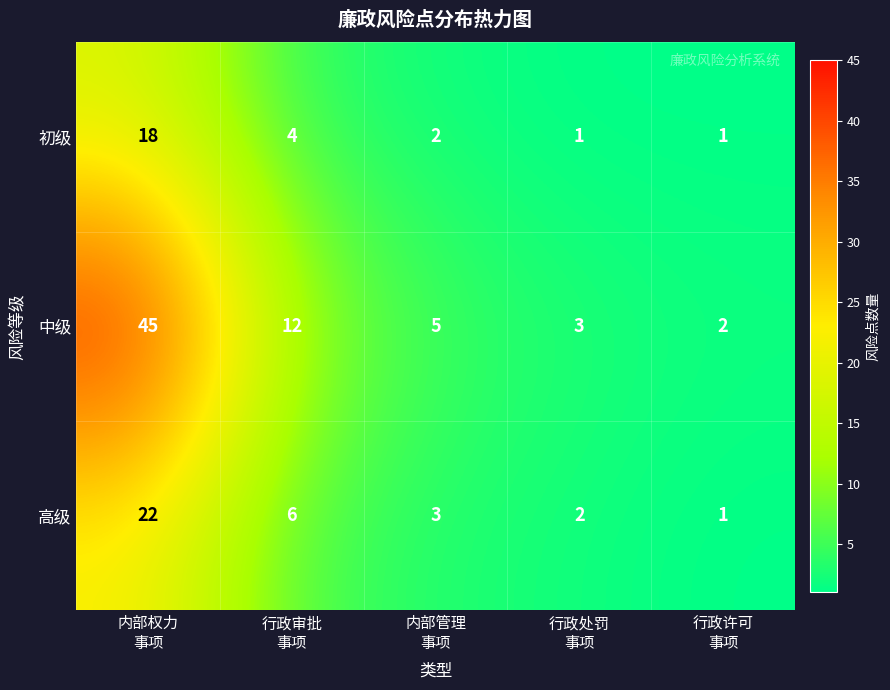

How many data points does each series have?

5